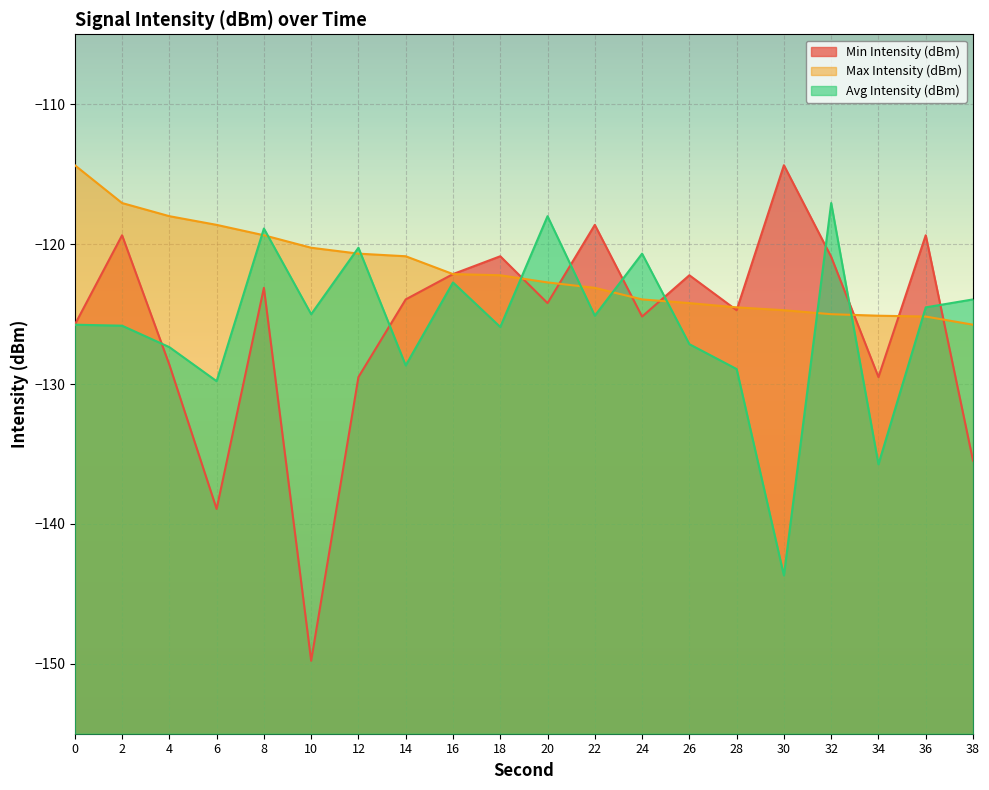

What is the smallest value displayed?

-149.8